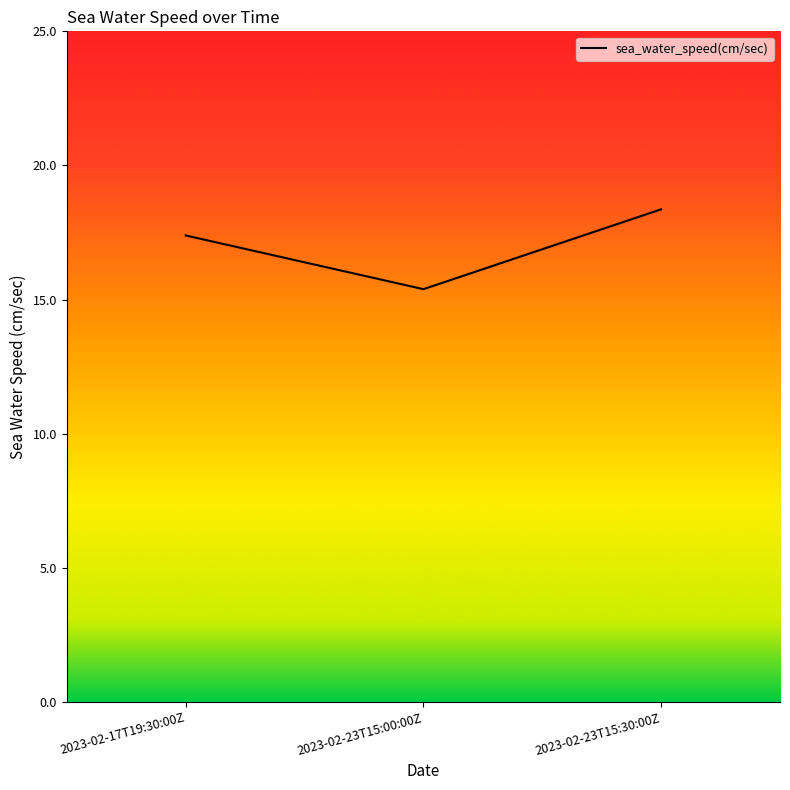

Reading left to right, transcribe all the data shown in this chart.

17.4	15.4	18.4